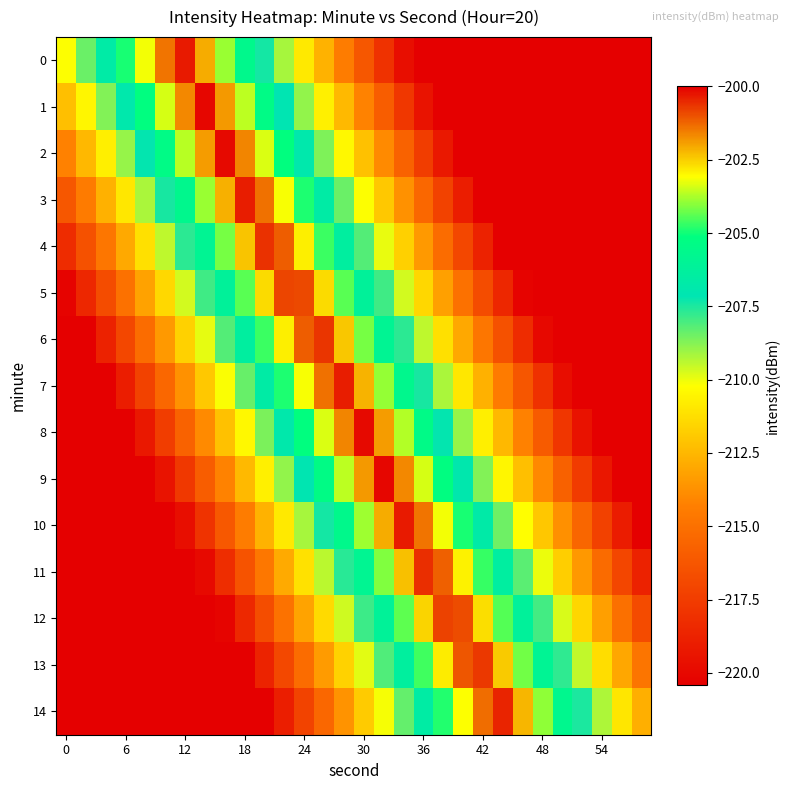

How many distinct data groups are displayed?

15